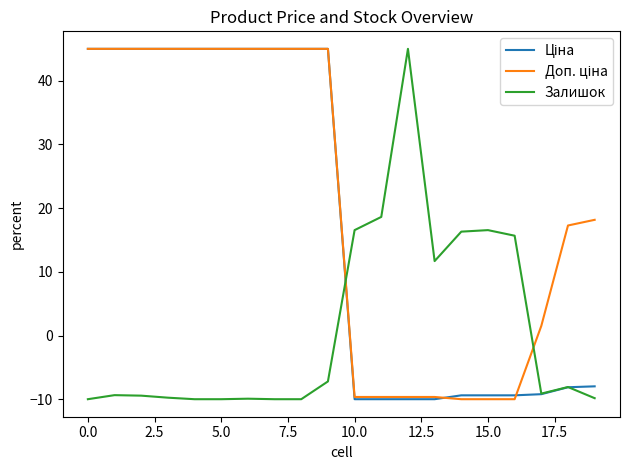

What is the minimum value shown in the chart?

-10.0